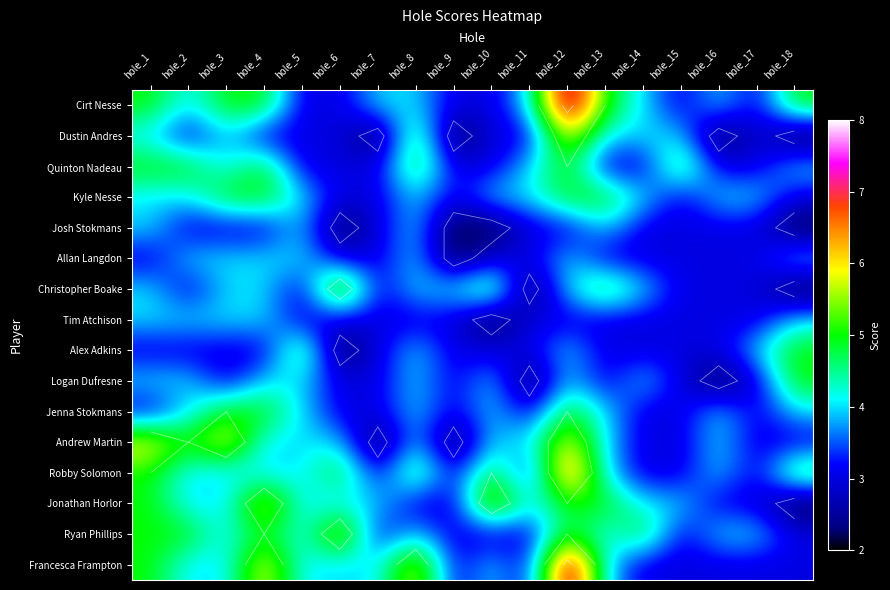

What is the spread (max minus min) of values at hole_2?

2